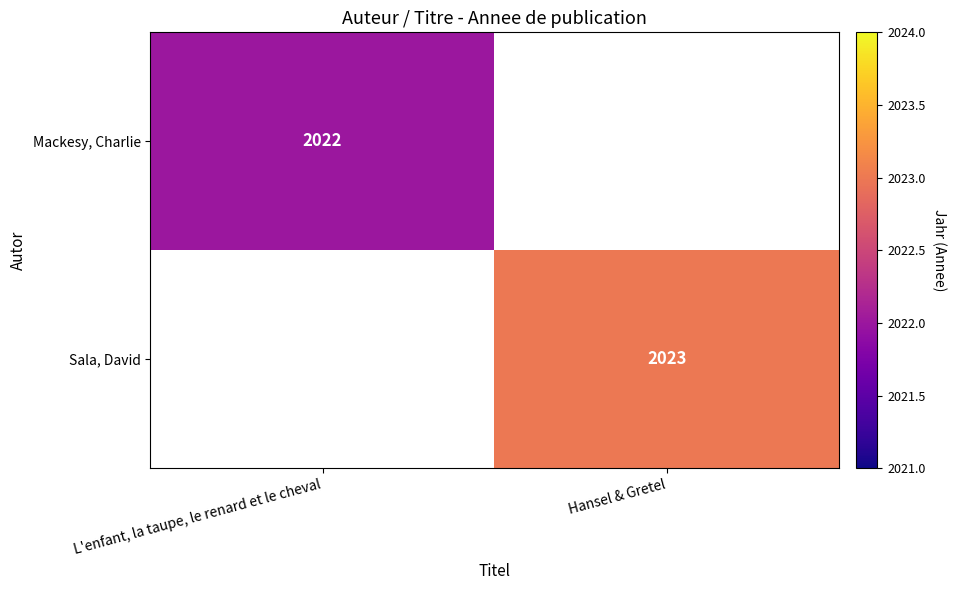

True or false: Sala, David has a value of 676 at Hansel & Gretel.

False